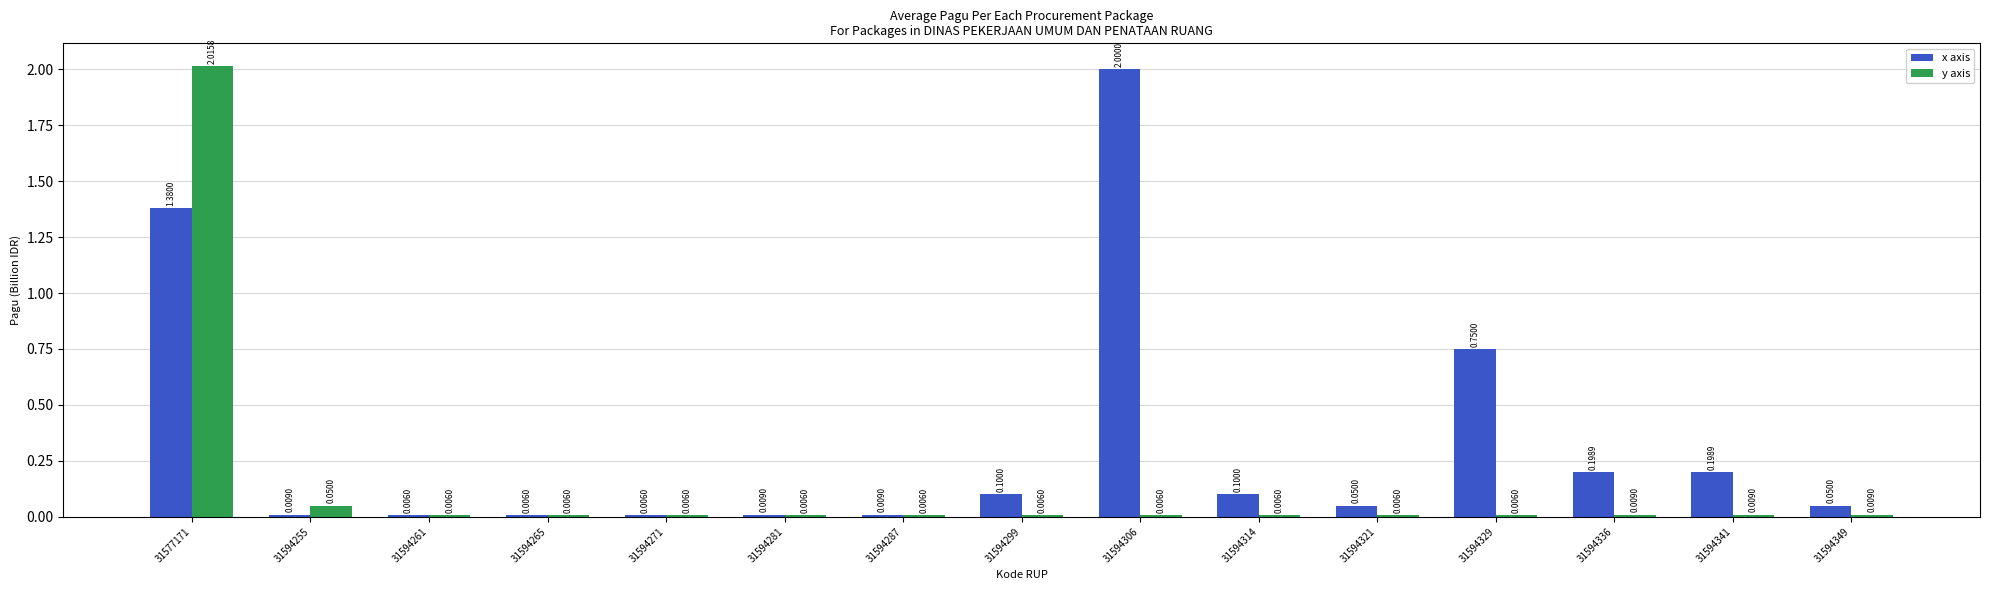

What is the sum of all y axis values?

2.2